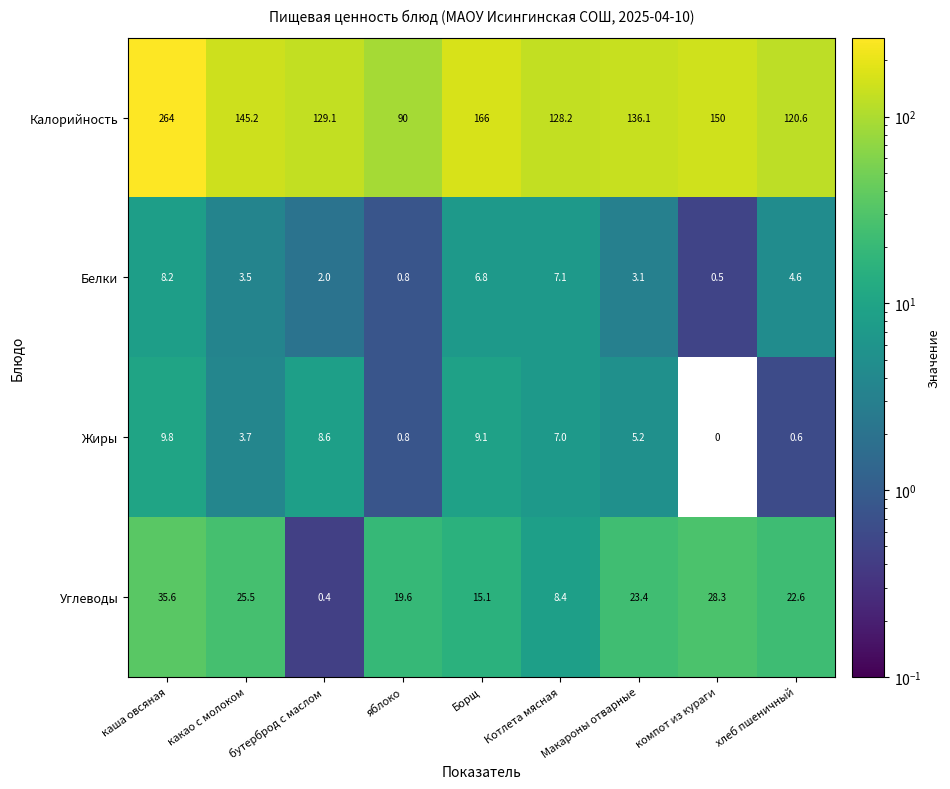

List the series in order of their peak value, highest first.

Калорийность, Углеводы, Жиры, Белки